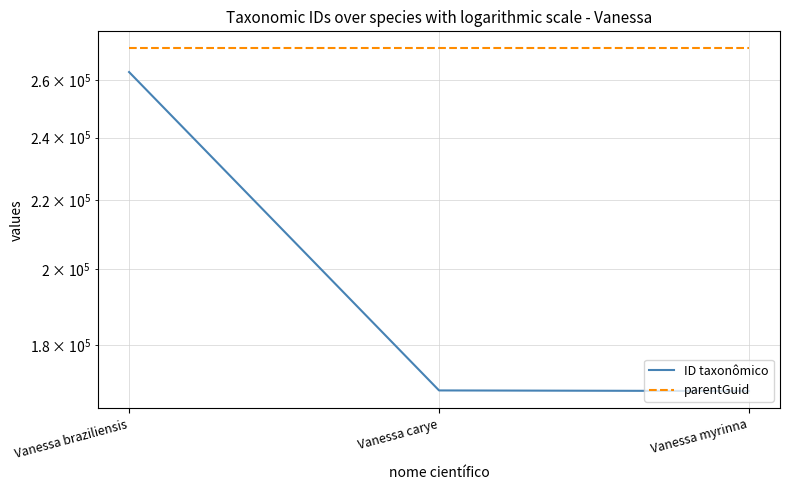

Rank the series by their maximum value, from highest to lowest.

parentGuid, ID taxonômico